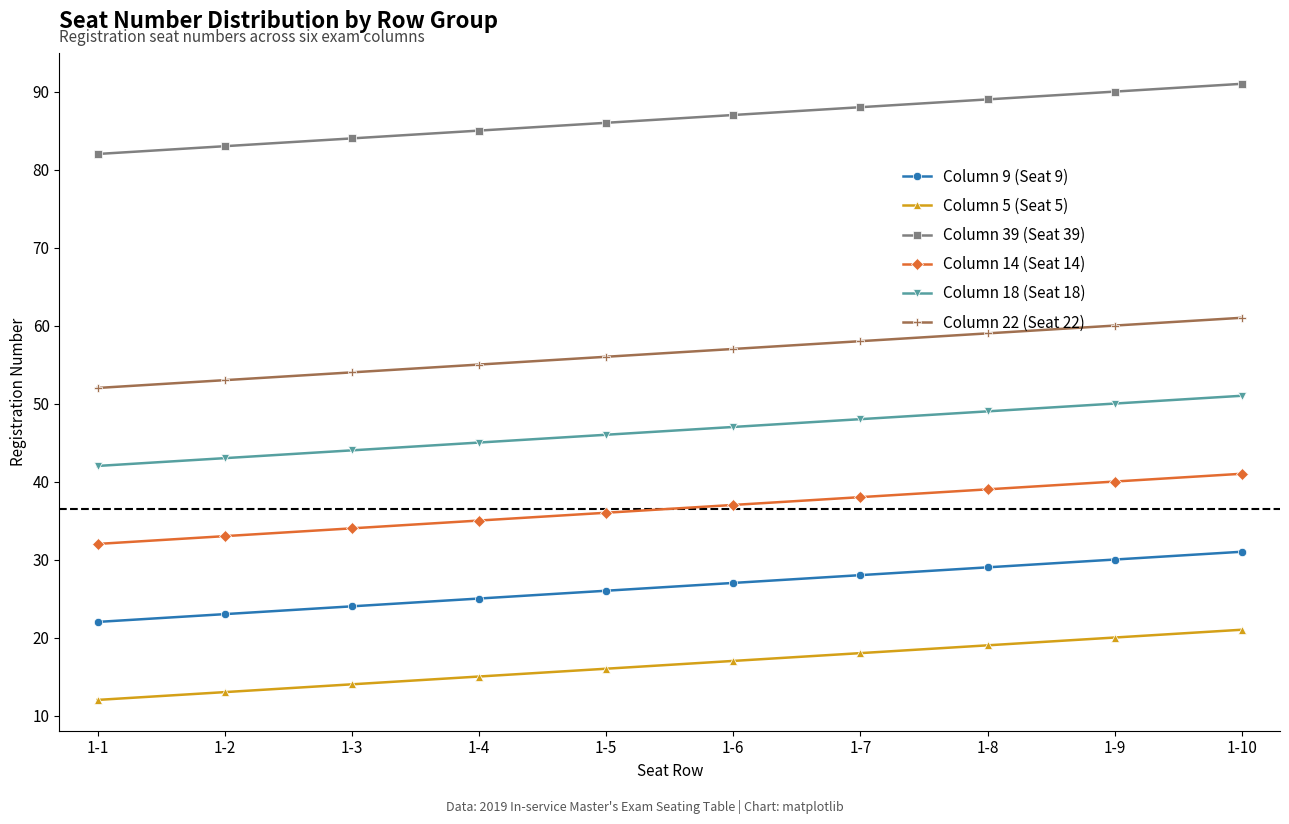

Which category has the lowest value across all series?

1-1